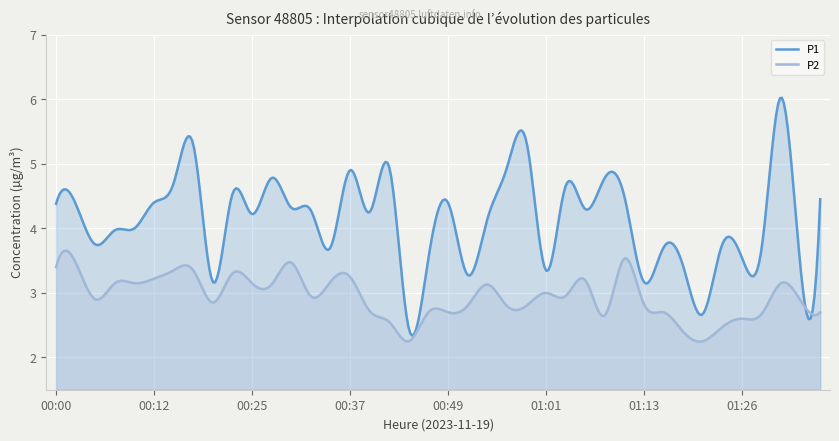

In P1, how many points are lower than both neighbors (excluding endpoints)?

15